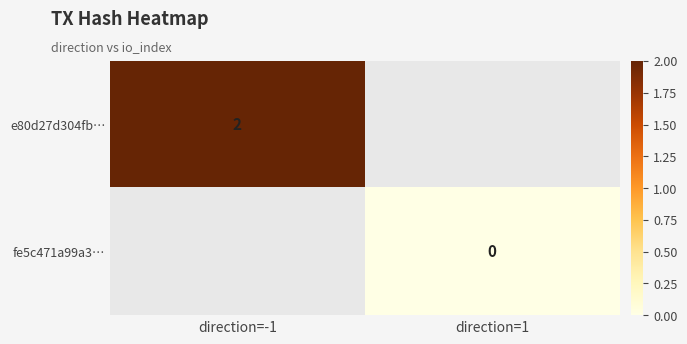

The e80d27d304fb… series shows 2 at direction=-1. True or false?

True